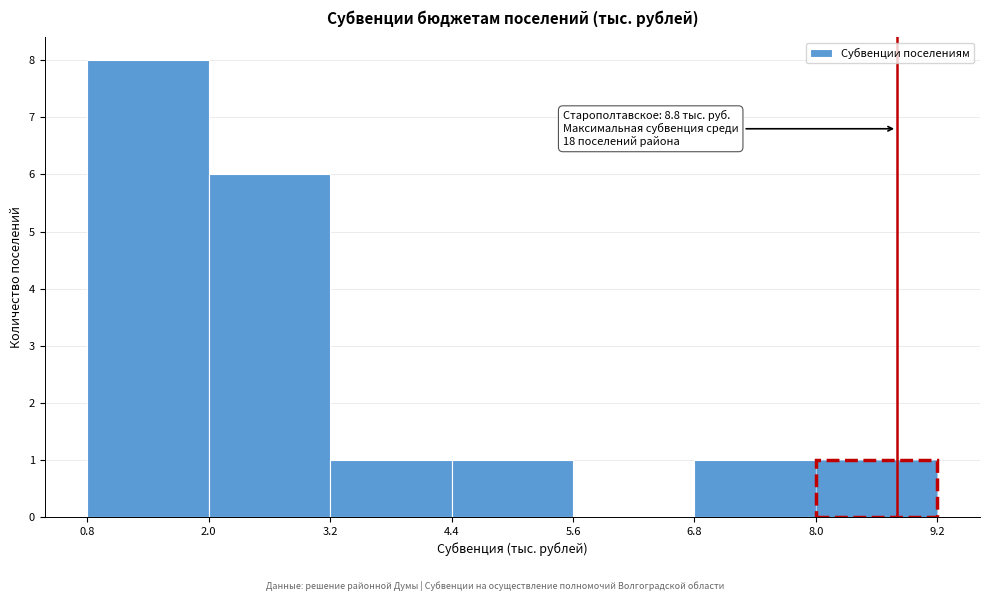

Over which range of the x-axis is the bar tallest?

0.8 to 2.0